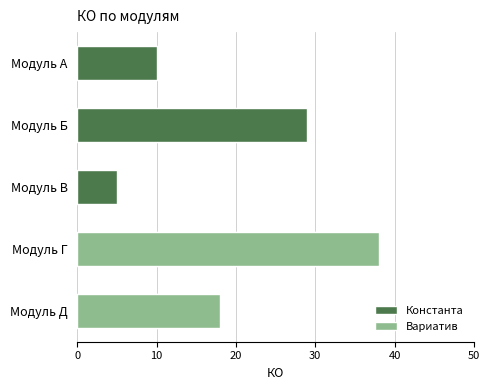

Count the number of values greater than 18.

2